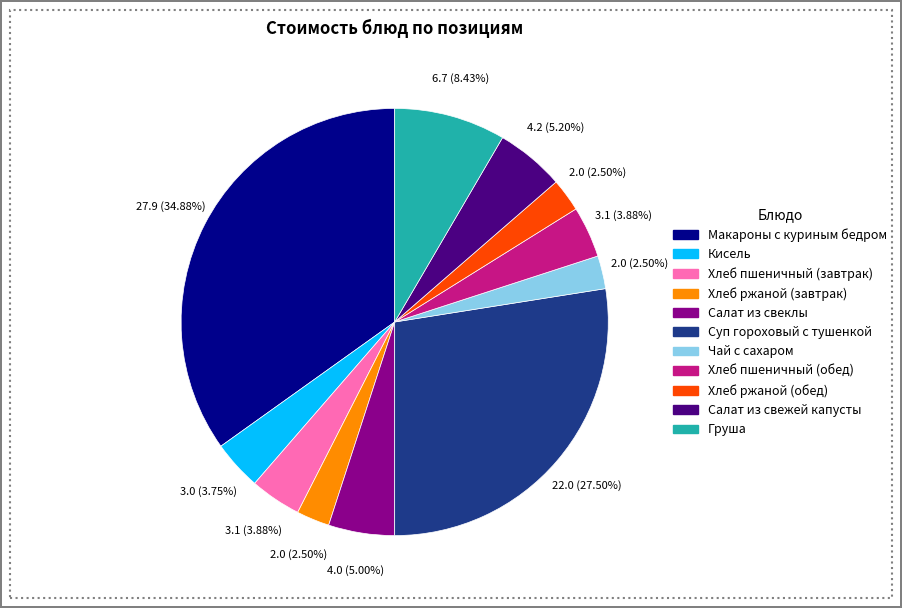

The Макароны с куриным бедром slice represents 35% of the pie. True or false?

True